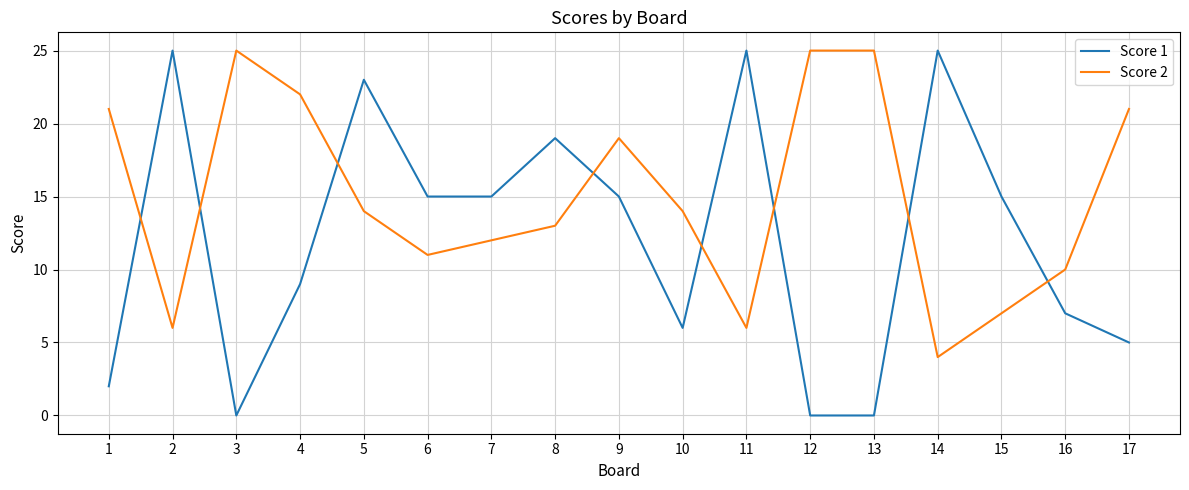

At which category does Score 1 reach its first local valley?

3